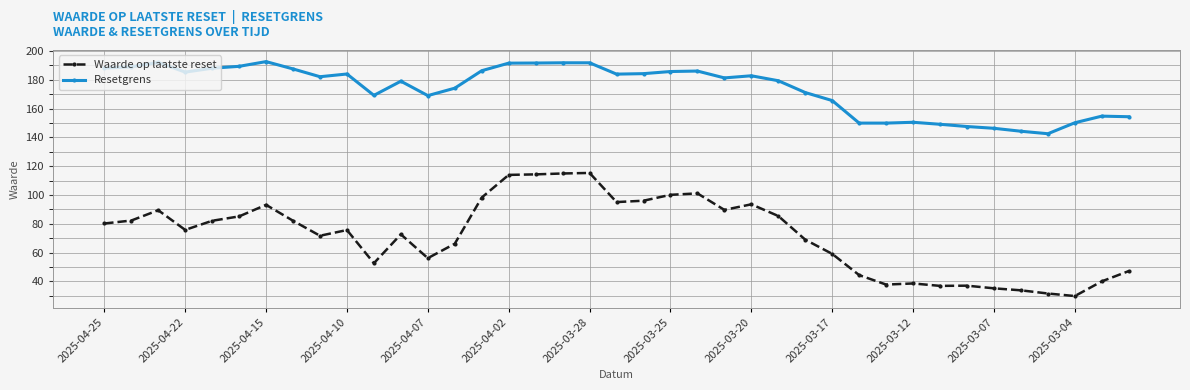

True or false: Waarde op laatste reset and Resetgrens intersect in this chart.

False